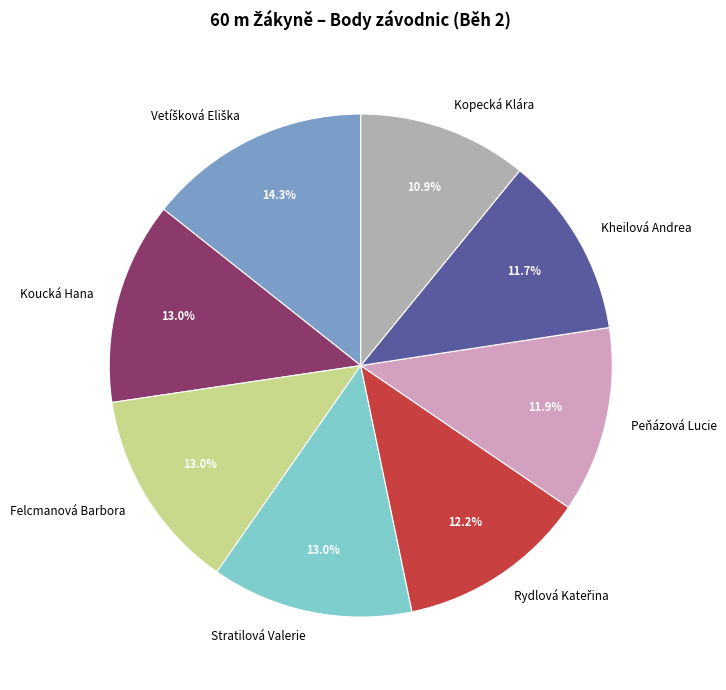

To the nearest percent, what percentage of the pie is Kheilová Andrea?

12%